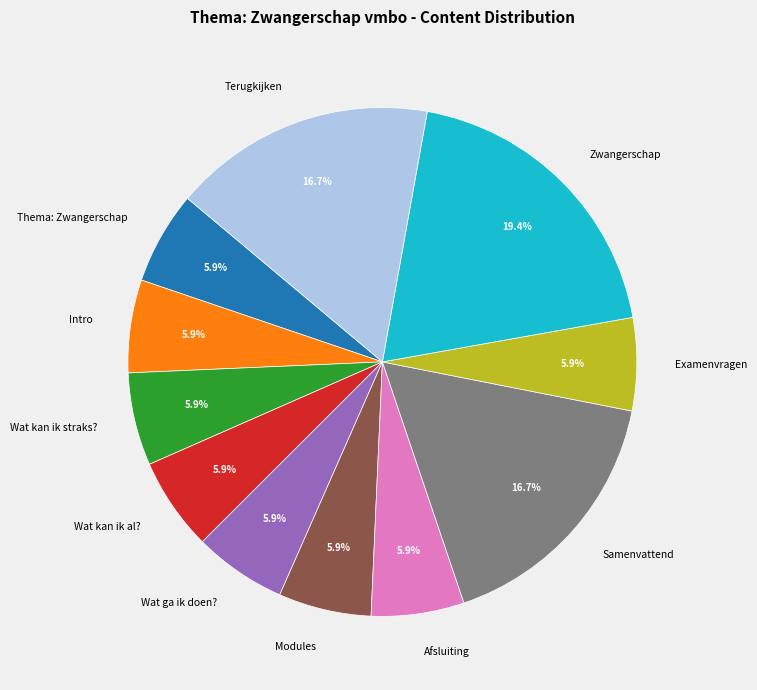

What percentage is NOT represented by Terugkijken?

83.3%